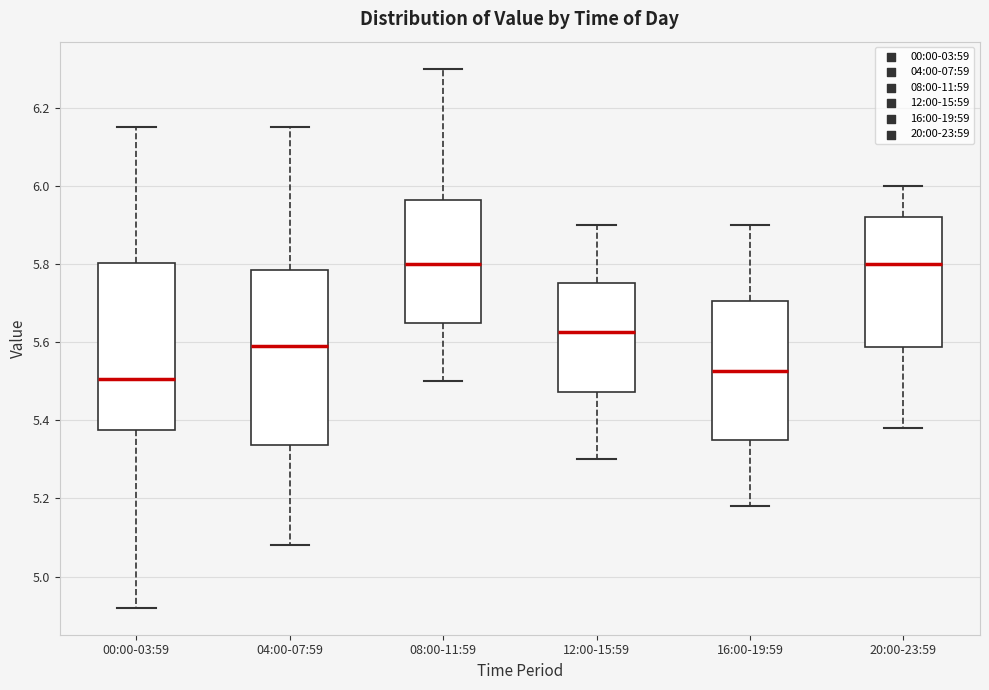

Comparing the boxes themselves (not the whiskers), which one is the tallest?

04:00-07:59